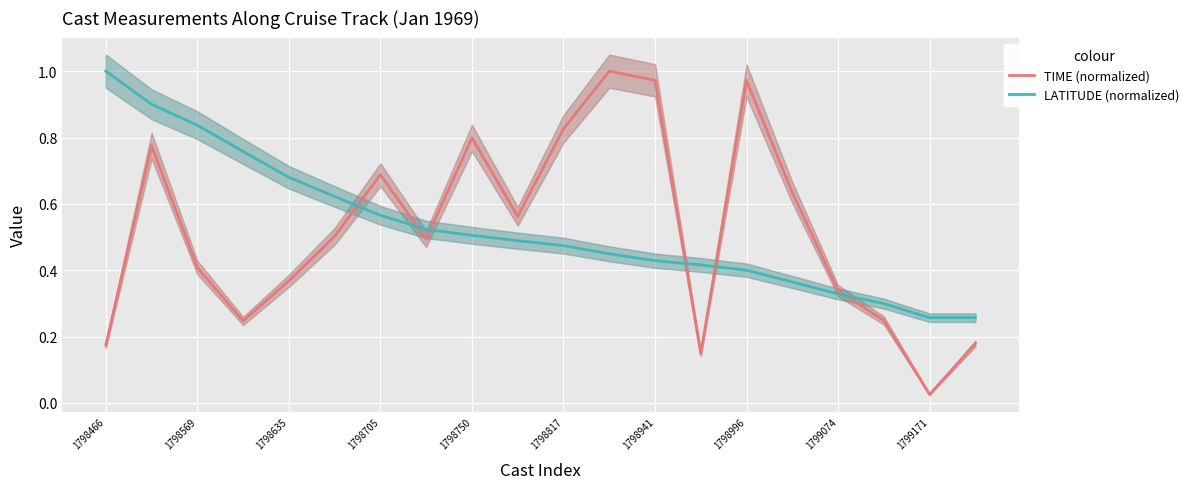

What is the difference between the second highest and minimum values in the LATITUDE (normalized) series?

0.6